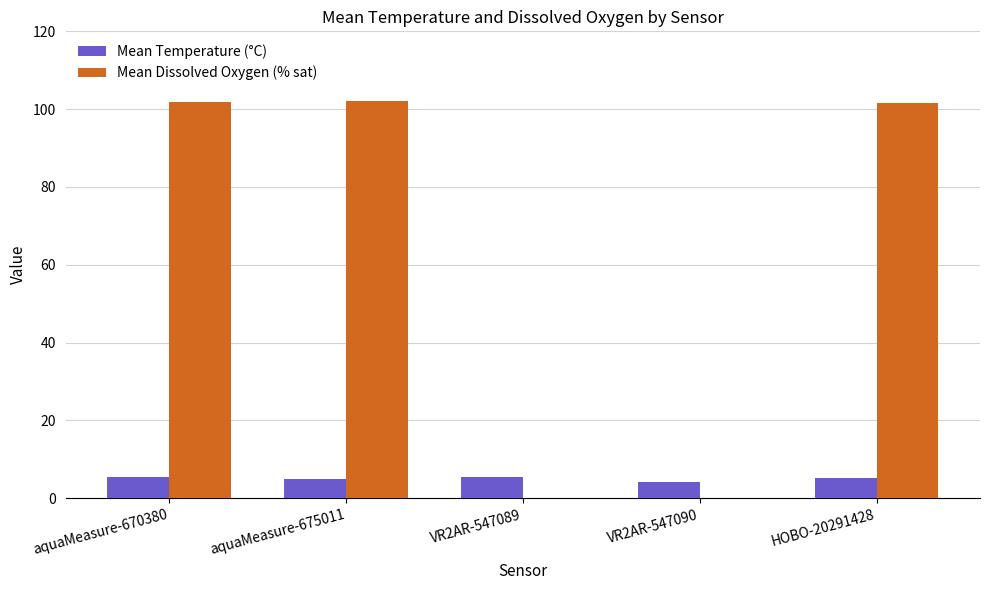

What is the approximate value of Mean Temperature (°C) at aquaMeasure-670380?

5.4